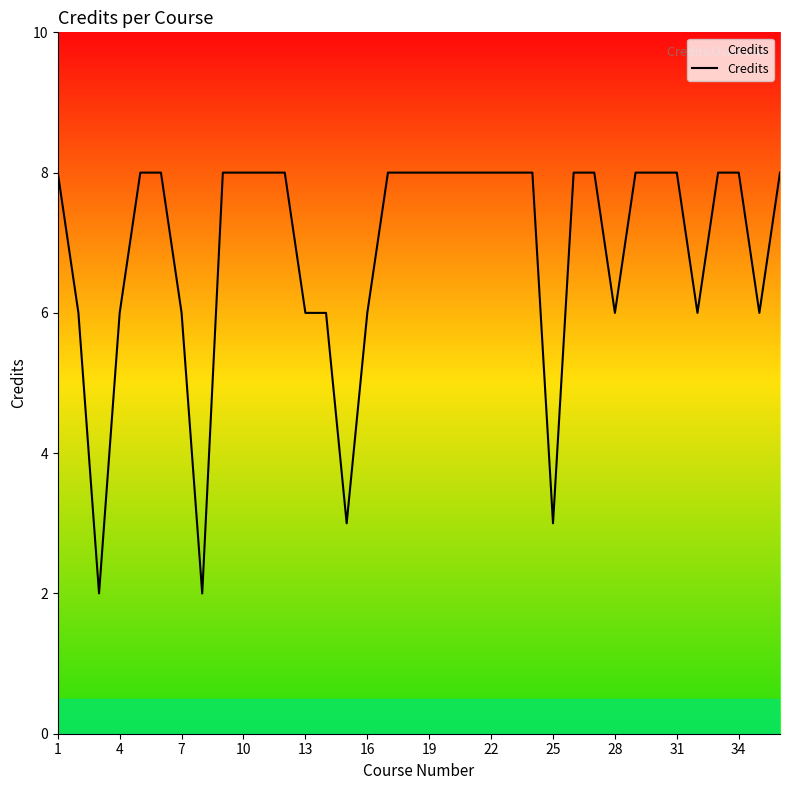

What is the minimum value shown in the chart?

2